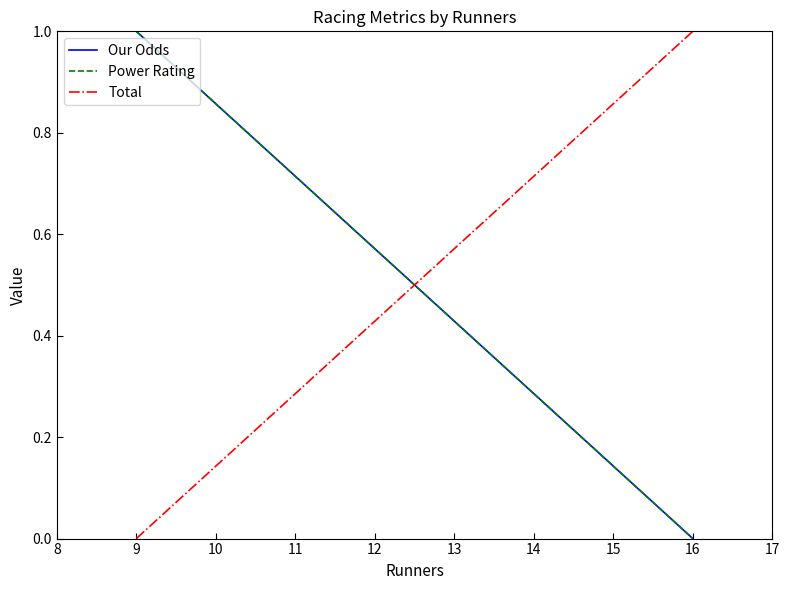

How many positive values does the Total series have?

1